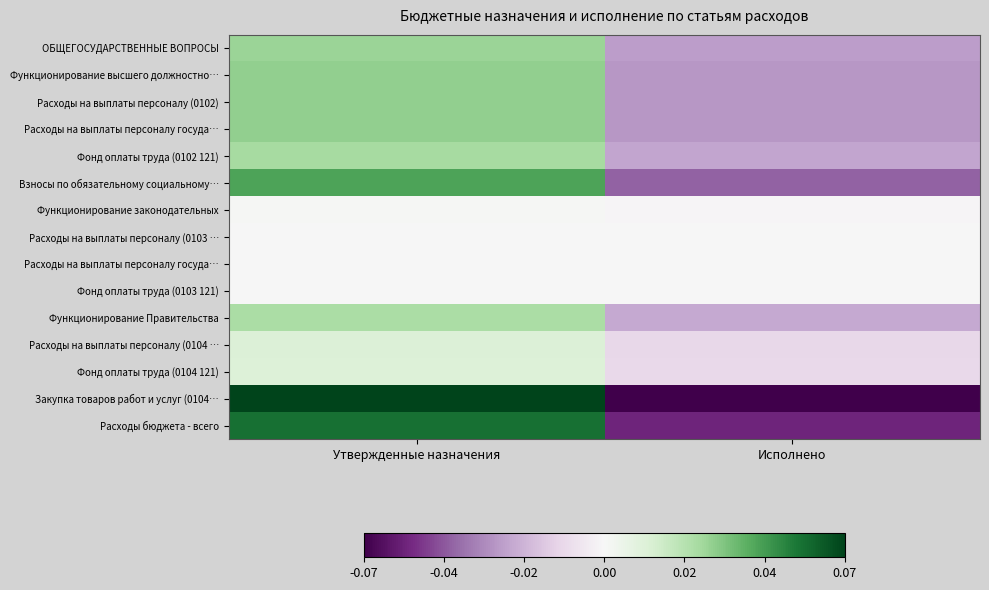

Which label corresponds to the largest value in the chart?

Утвержденные назначения